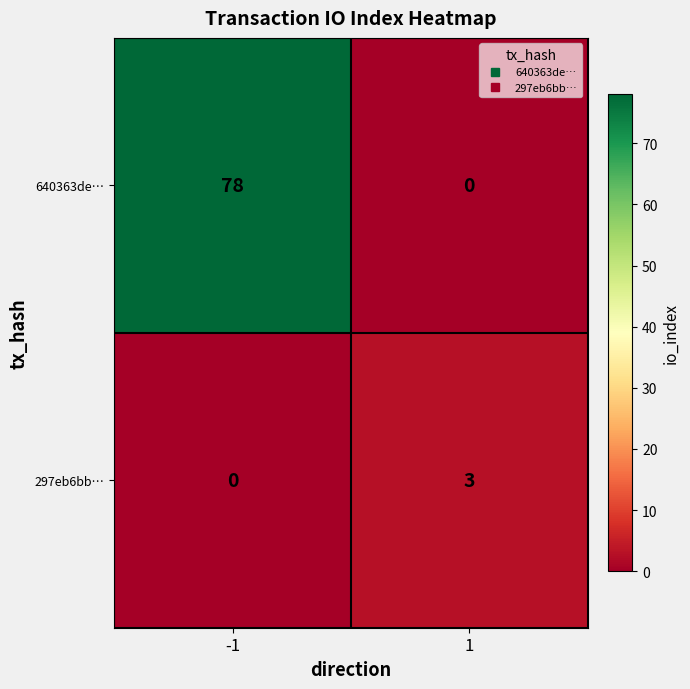

Is it true that 297eb6bb… equals 0 at -1?

True